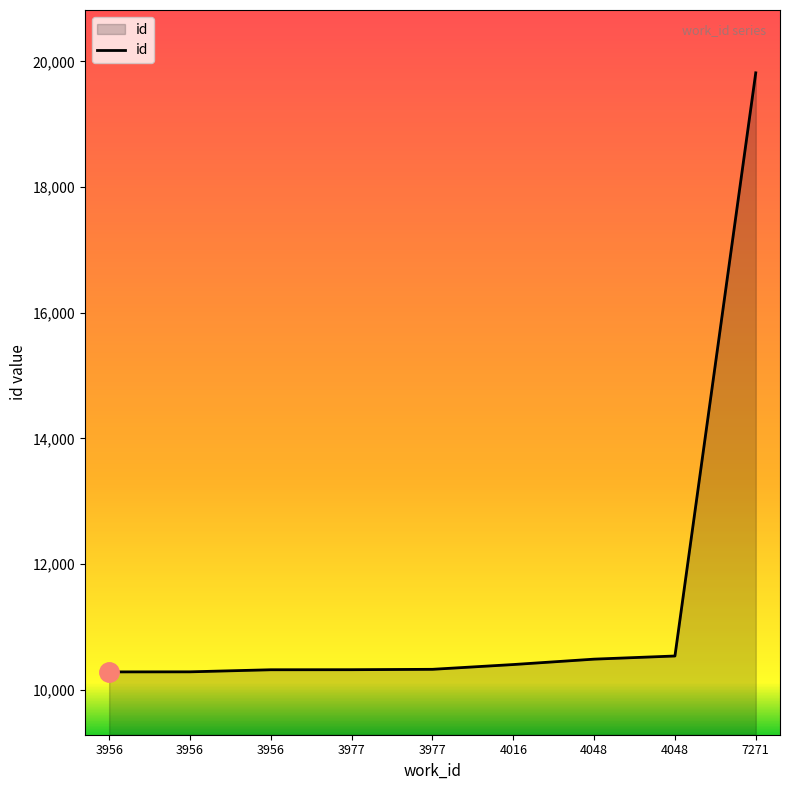

Does the chart have visible grid lines?

No